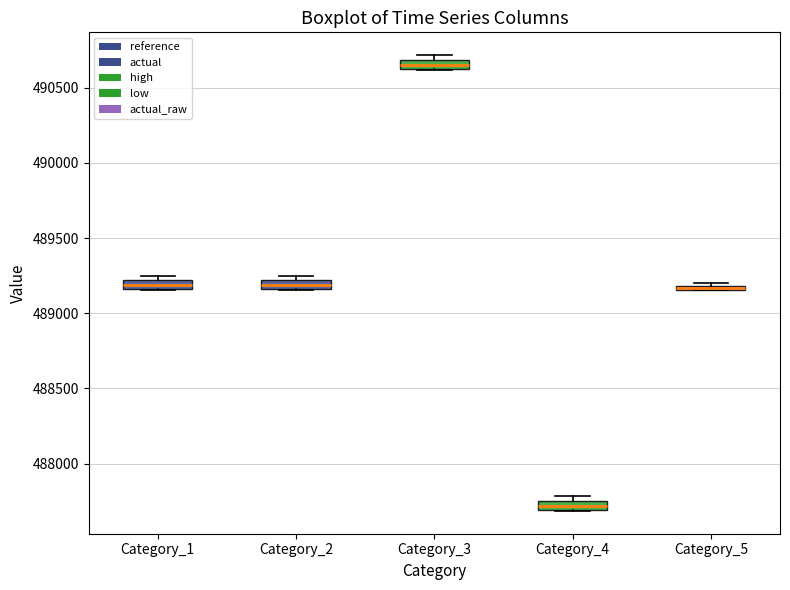

Where is the lower edge of the box for Category_3 on the y-axis? The values are not printed on the chart, so give them approximately, as read against the axis.

490650